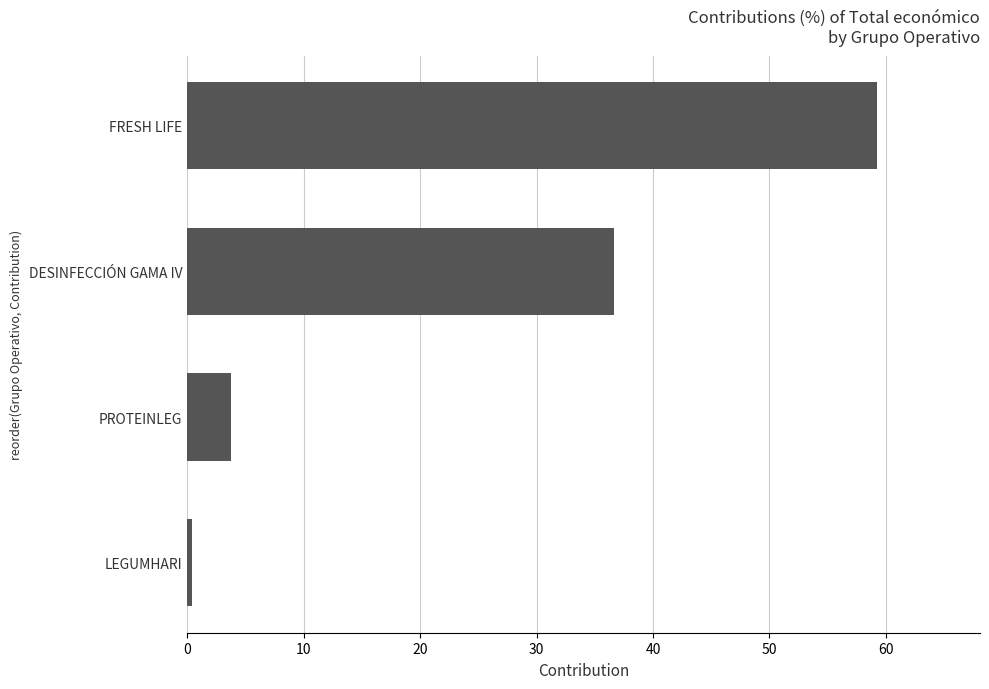

Rank the categories by value from lowest to highest.

LEGUMHARI, PROTEINLEG, DESINFECCIÓN GAMA IV, FRESH LIFE